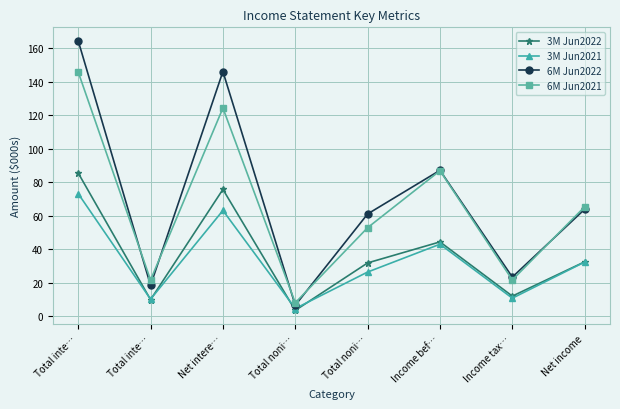

What is the sum of the 3M Jun2021 values at Net intere… and Total inte…?

136.1